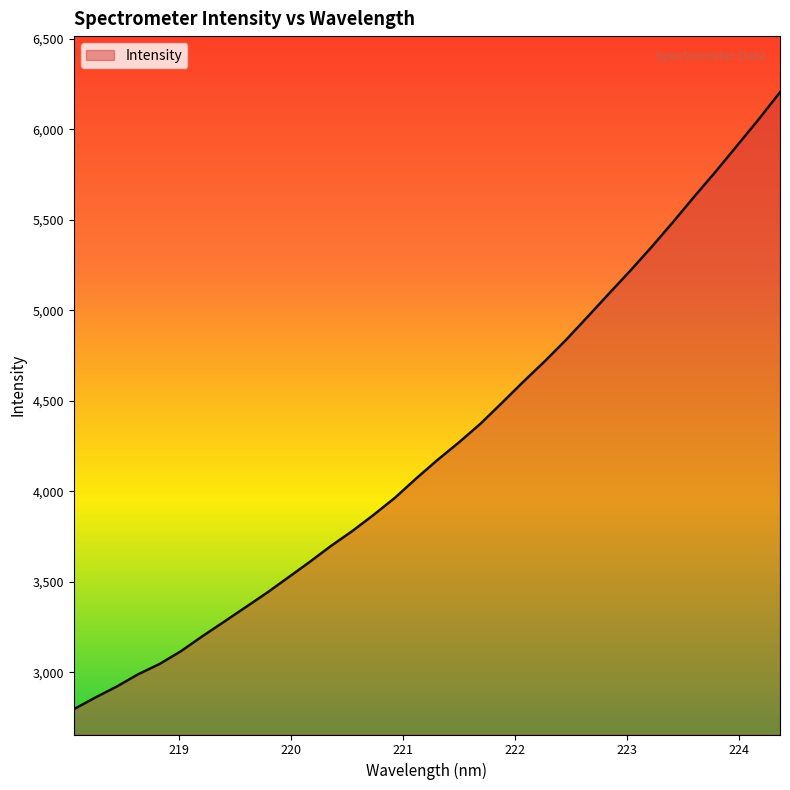

What is the difference between the maximum and minimum values?

3410.8